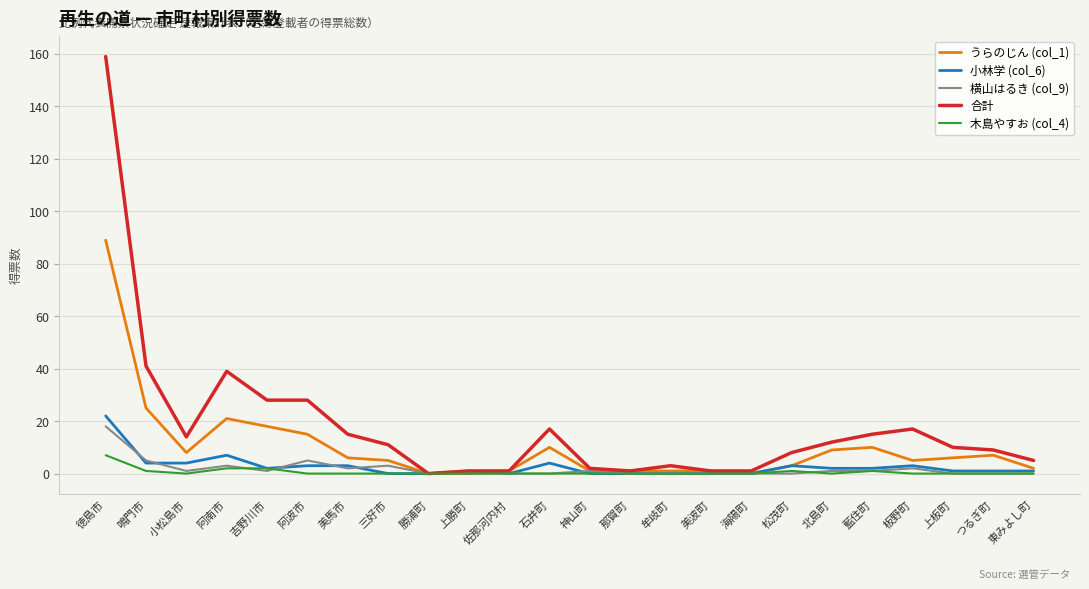

What is the greatest value displayed?

159